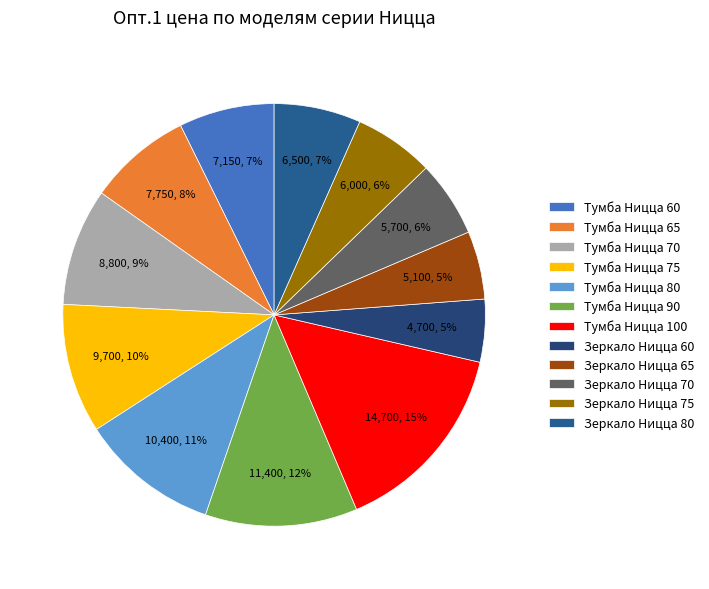

Combined, what portion of the pie is Тумба Ницца 70 and Тумба Ницца 100?

24.0%